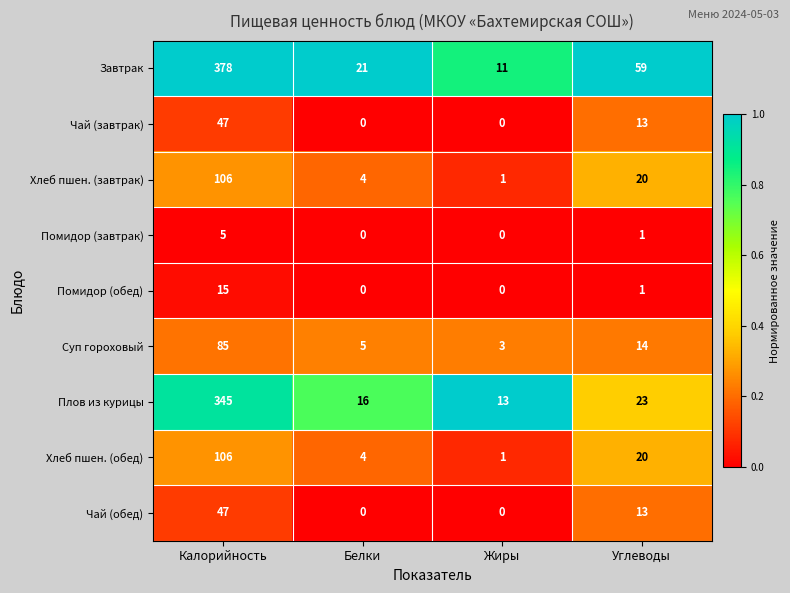

Count the number of data series in this chart.

9